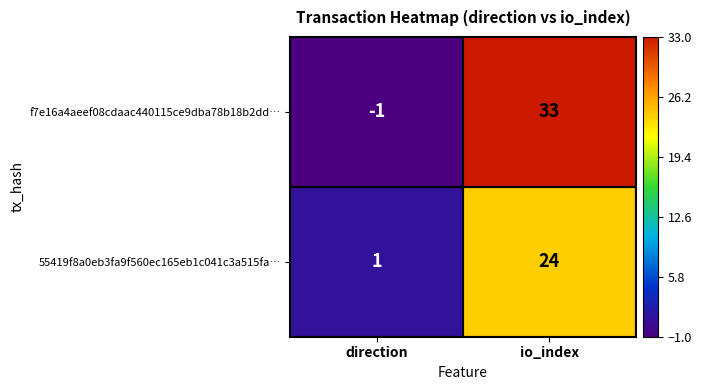

Where is f7e16a4aeef08cdaac440115ce9dba78b18b2dd… nearest to the value 16?

direction